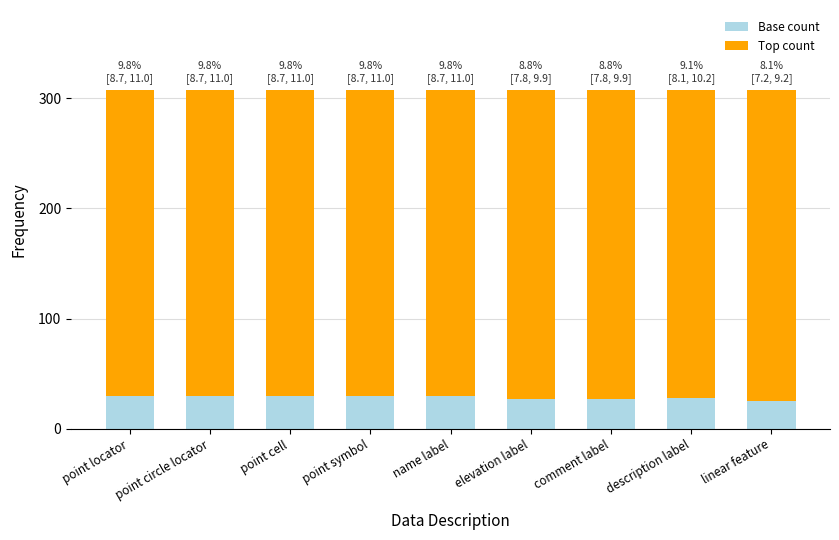

What is the total value across all series at linear feature?

307